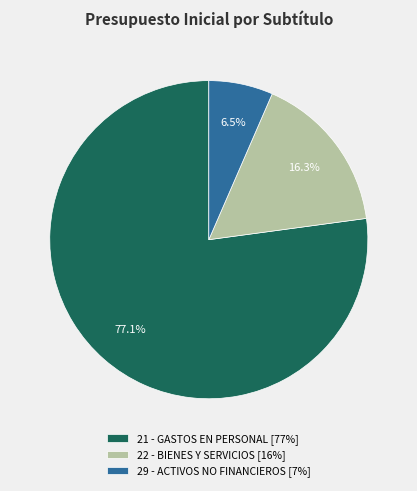

Count the number of slices in the pie.

3